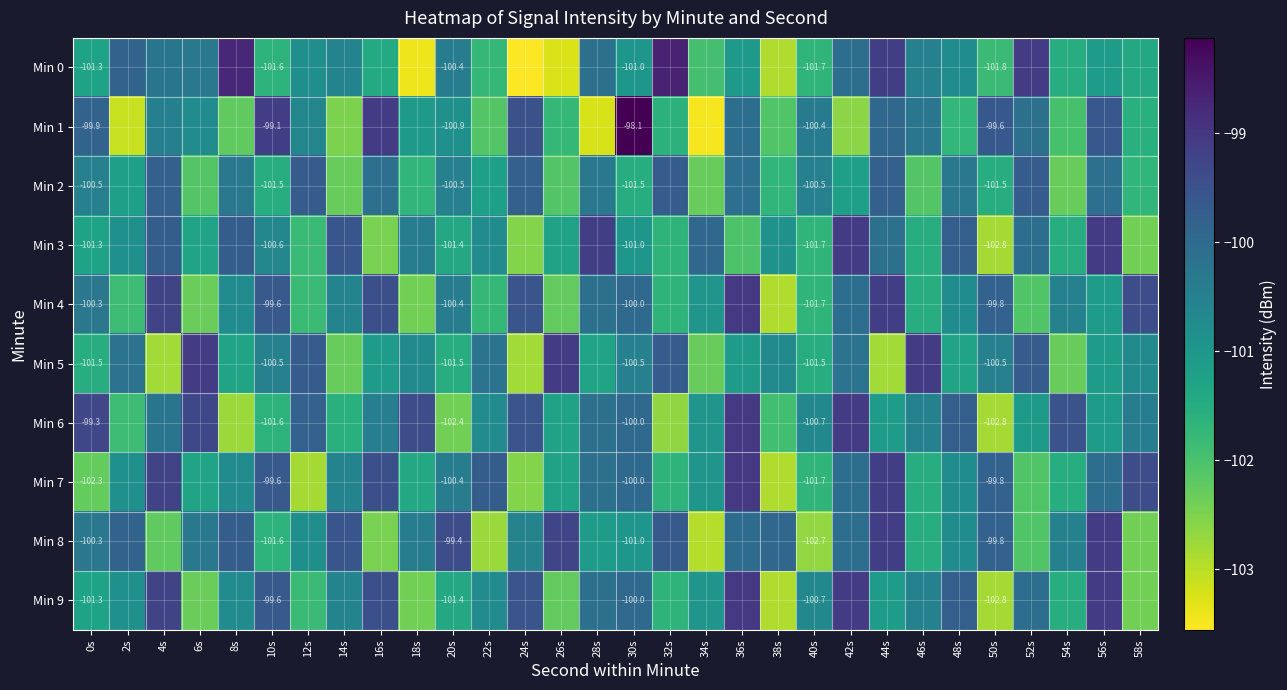

The value of Min 8 at 6s is -34.1. True or false?

False